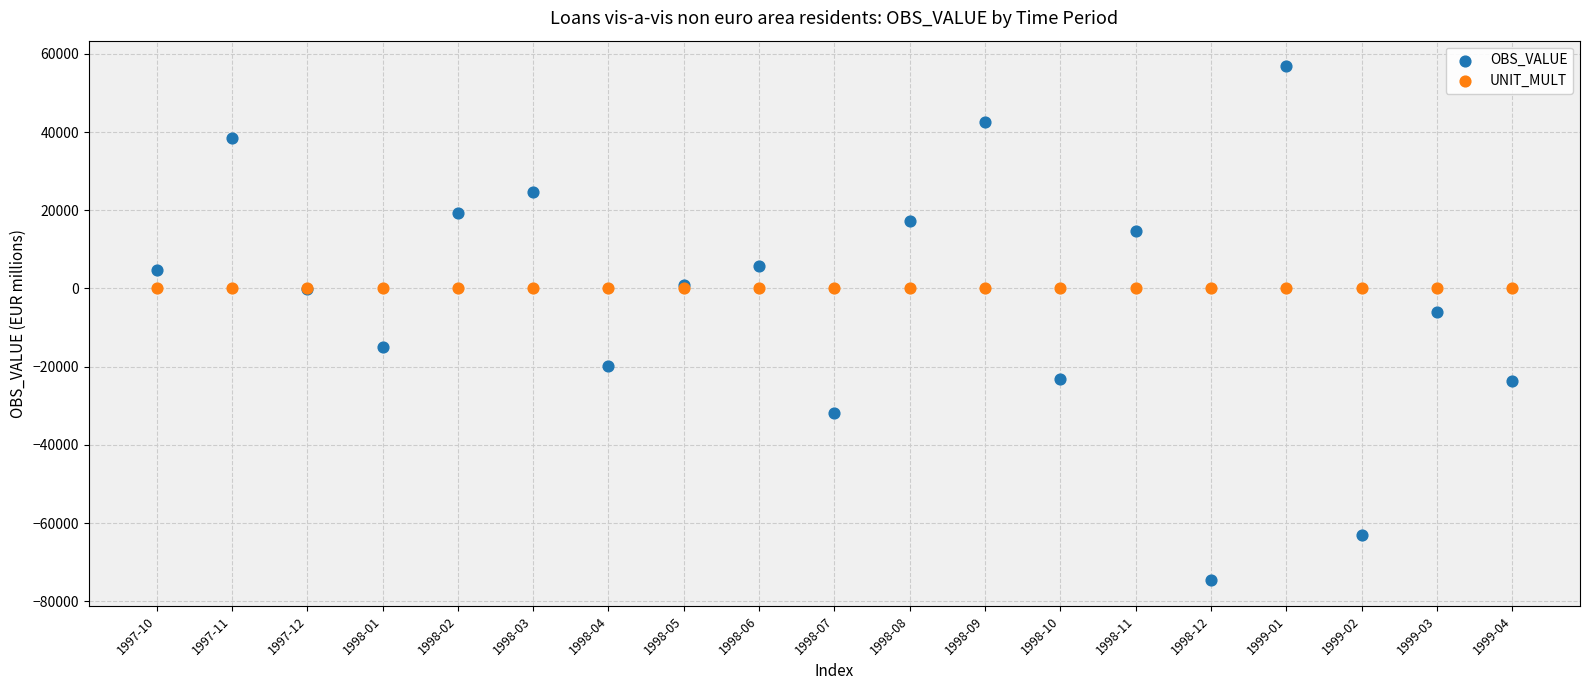

In the OBS_VALUE series, what Y value is closest to -8911?

-5990.4